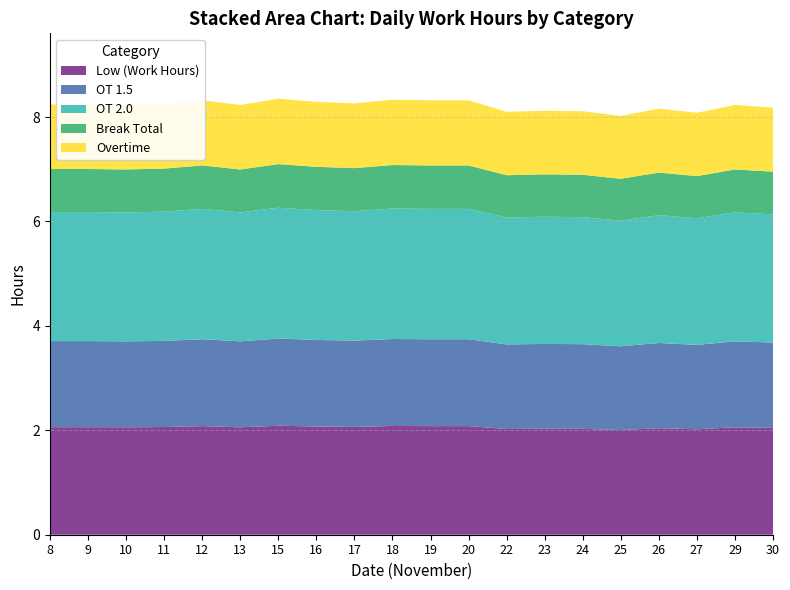

What is the total value across all series at 9?

8.2